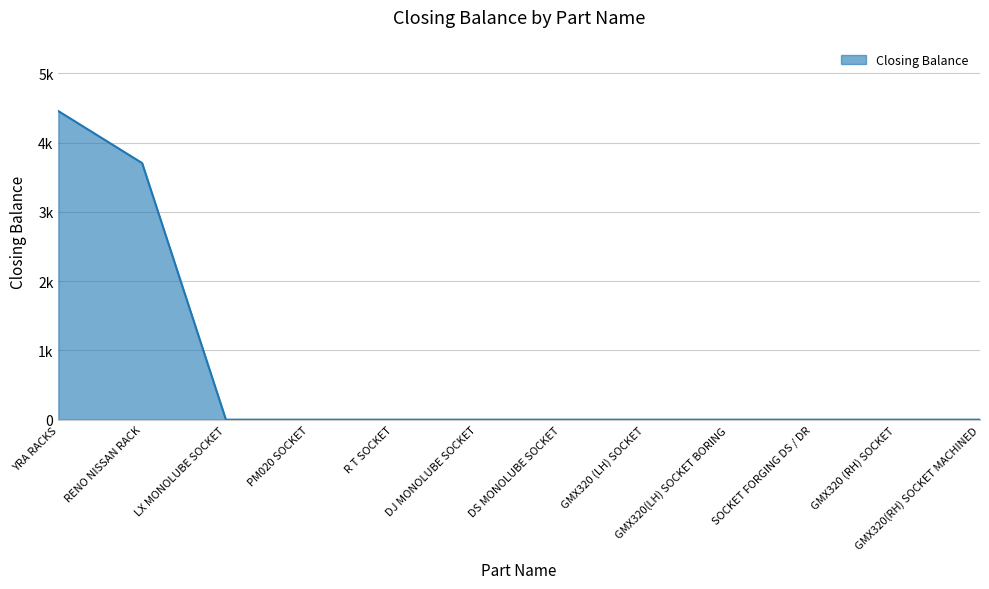

Does the chart display data point markers on the line(s)?

No